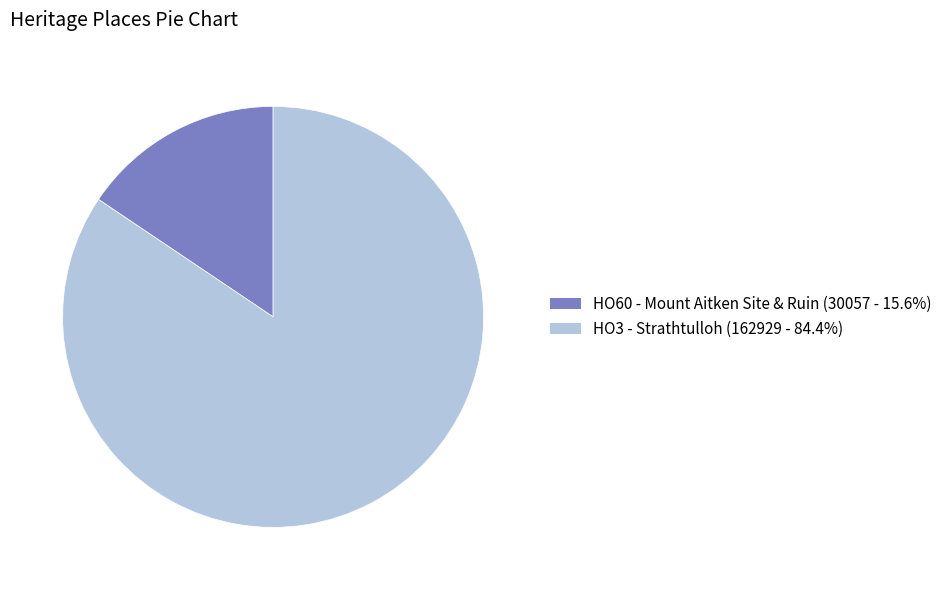

What is the smallest slice in the pie chart?

HO60 - Mount Aitken Site & Ruin